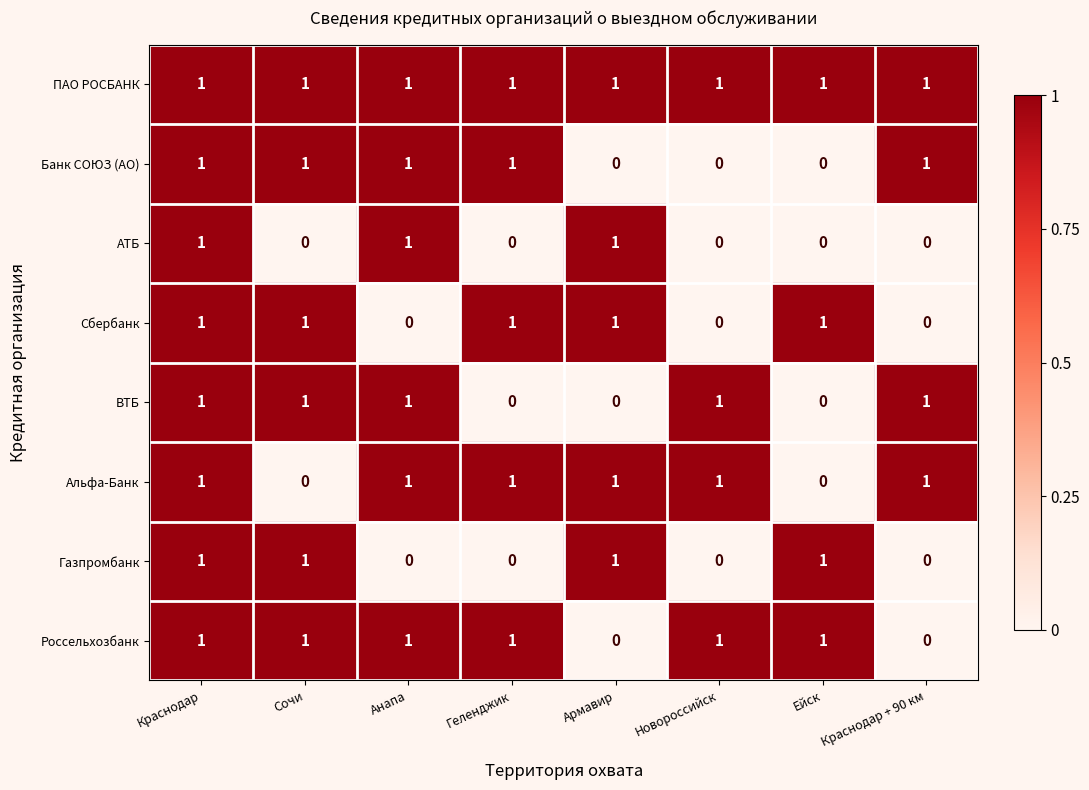

At how many categories does at least one series exceed 0?

8